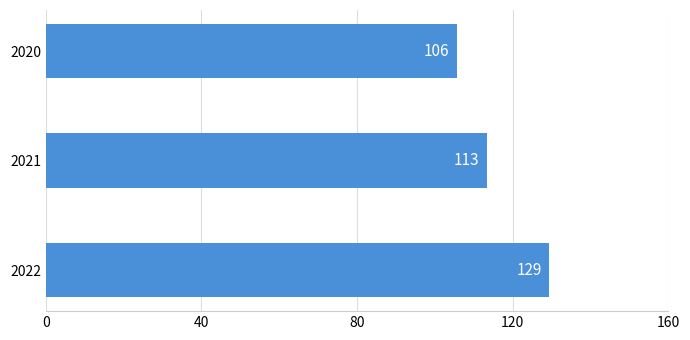

How many data points does each series have?

3